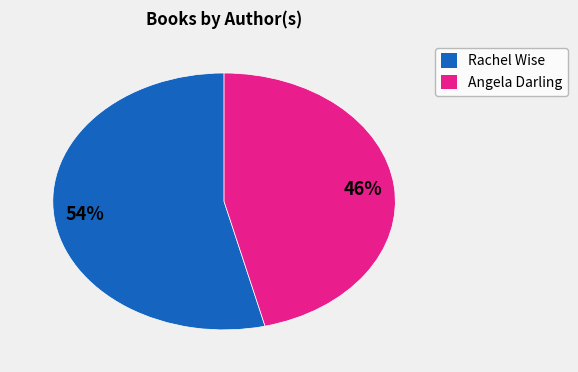

To the nearest percent, what is the average slice percentage?

50%